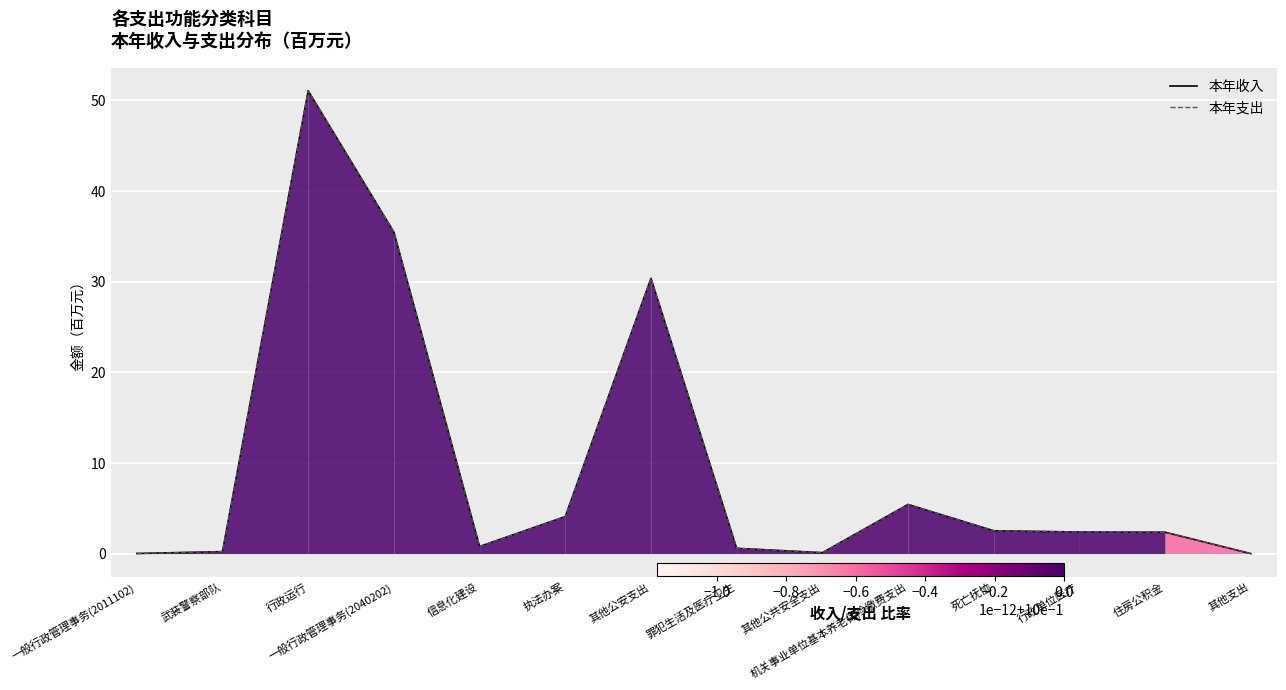

What is the label of the 5th point from the right?

机关事业单位基本养老保险缴费支出